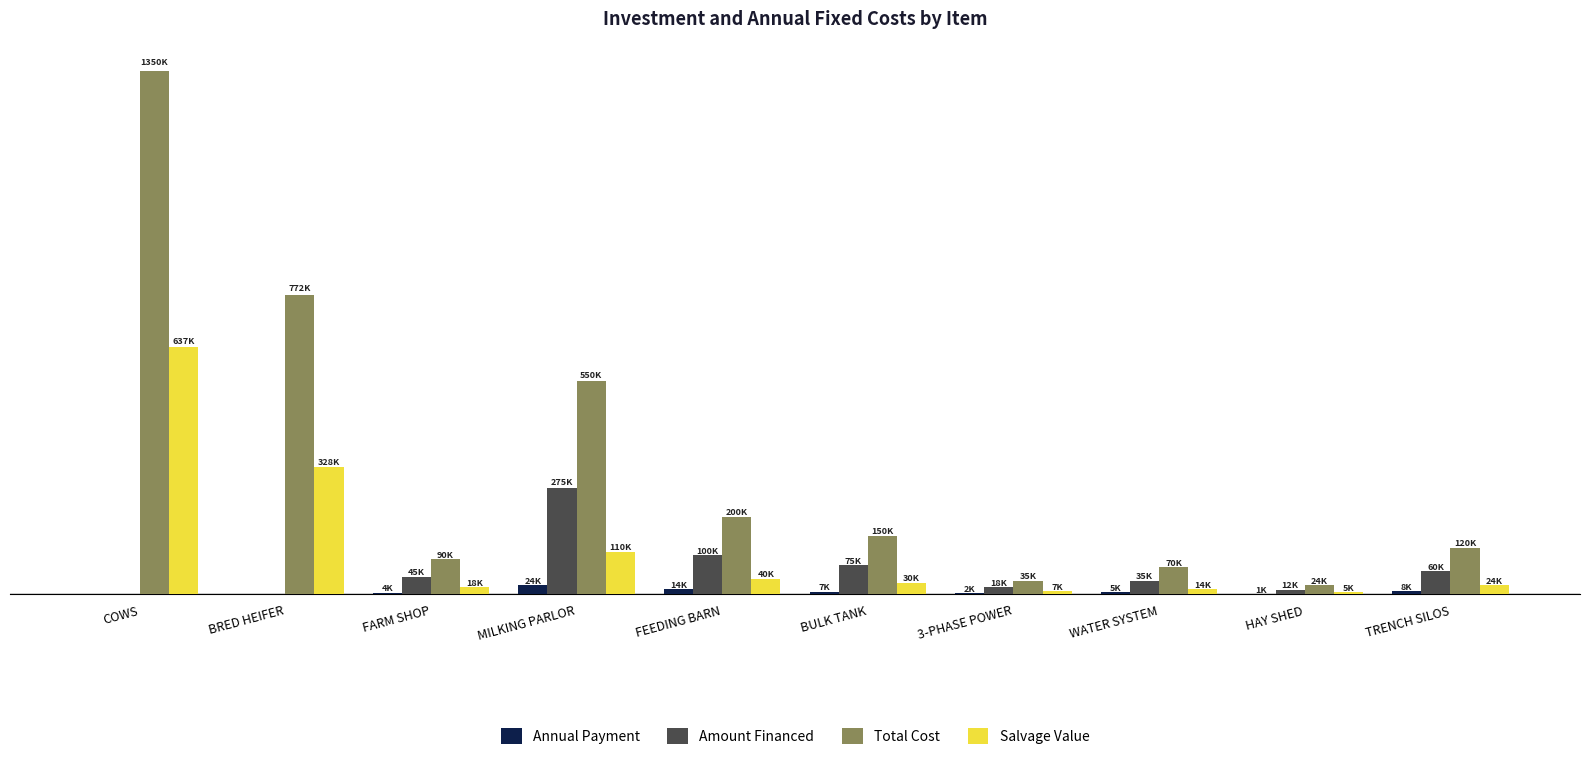

What is the value of the Salvage Value bar at the 6th from the left?

30000.0